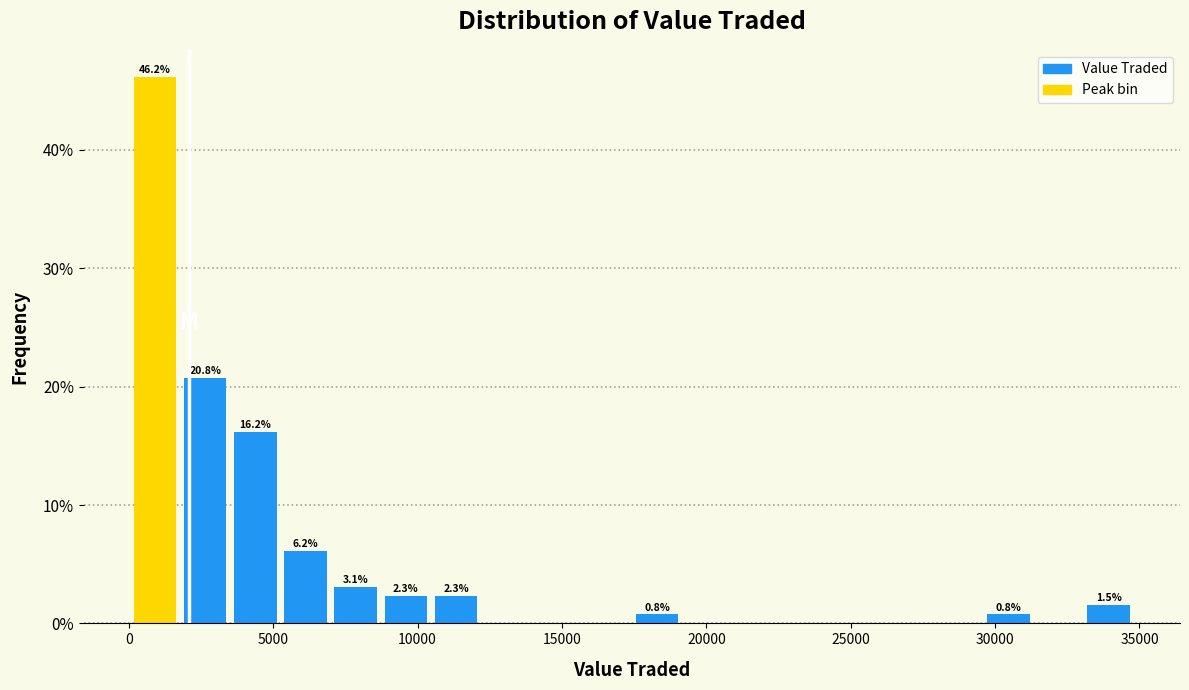

Around what value on the x-axis is the tallest bar? Give the approximate position of its centre, as read against the axis.

1000